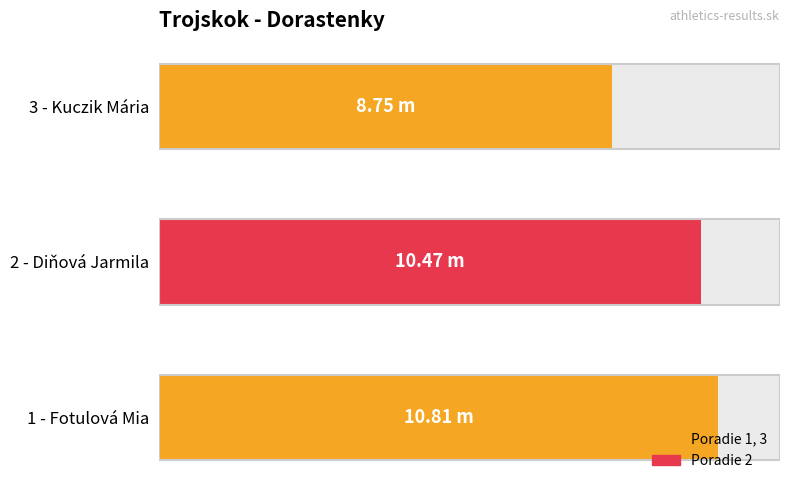

What is the maximum value shown in the chart?

10.8